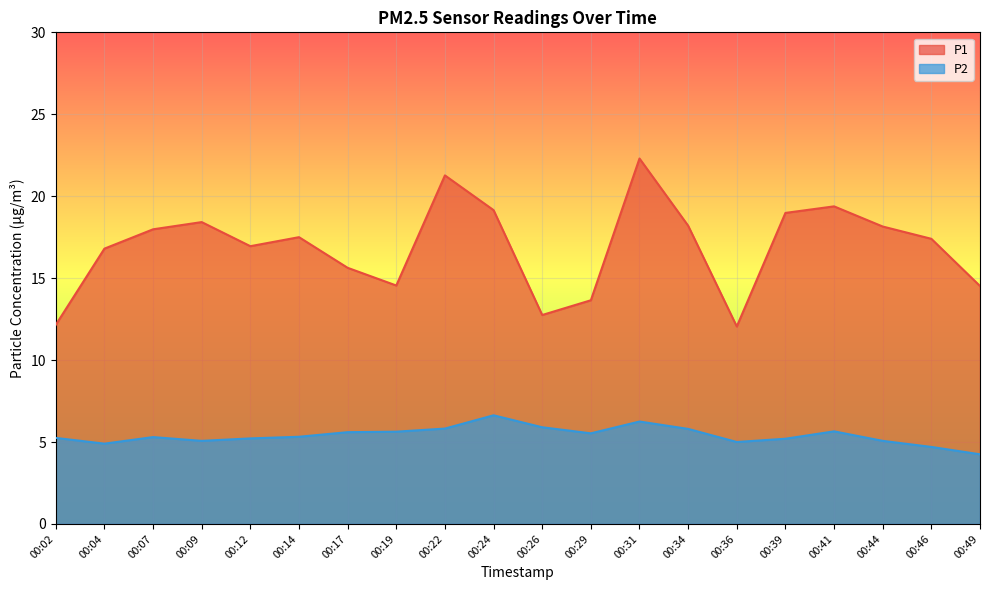

What is the spread (max minus min) of values at 00:19?

8.9